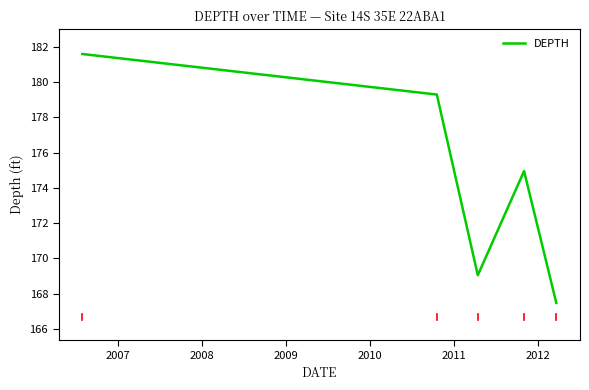

What is the difference between the second highest and minimum values?

11.8